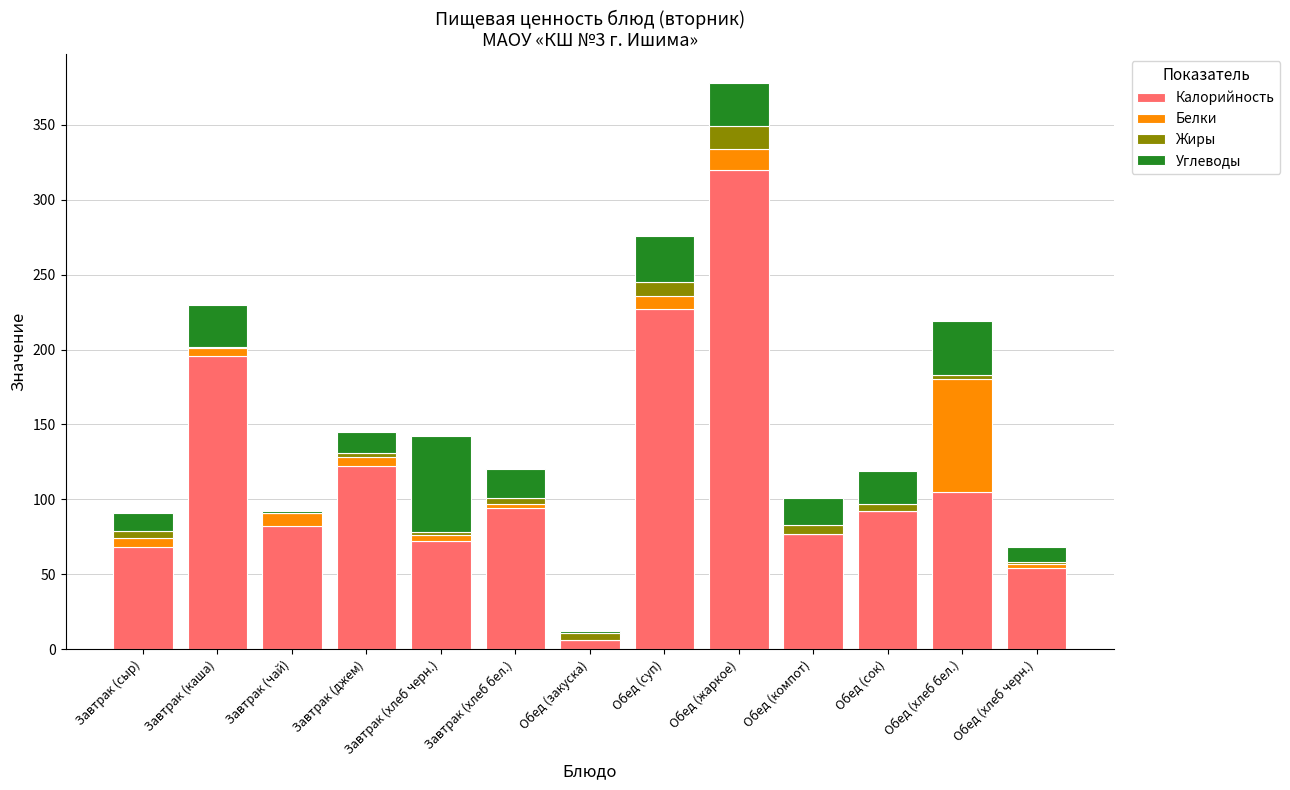

Does the chart contain stacked bars?

Yes